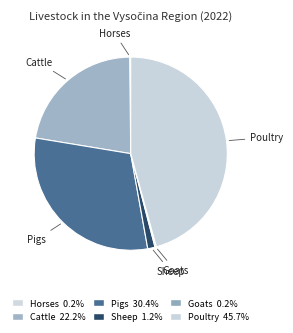

Which slice is the largest?

Poultry